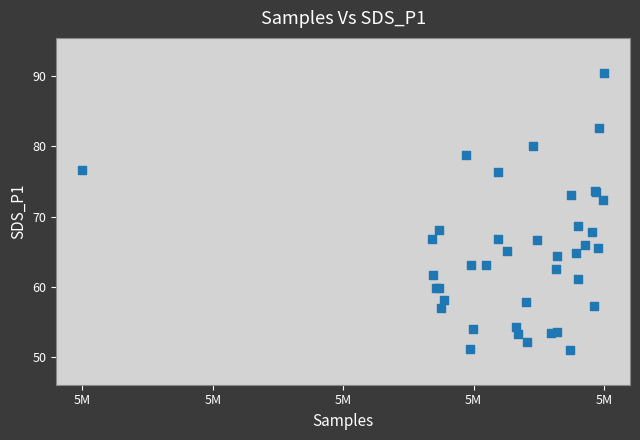

What Y value in the scatter plot is closest to 70?

68.7